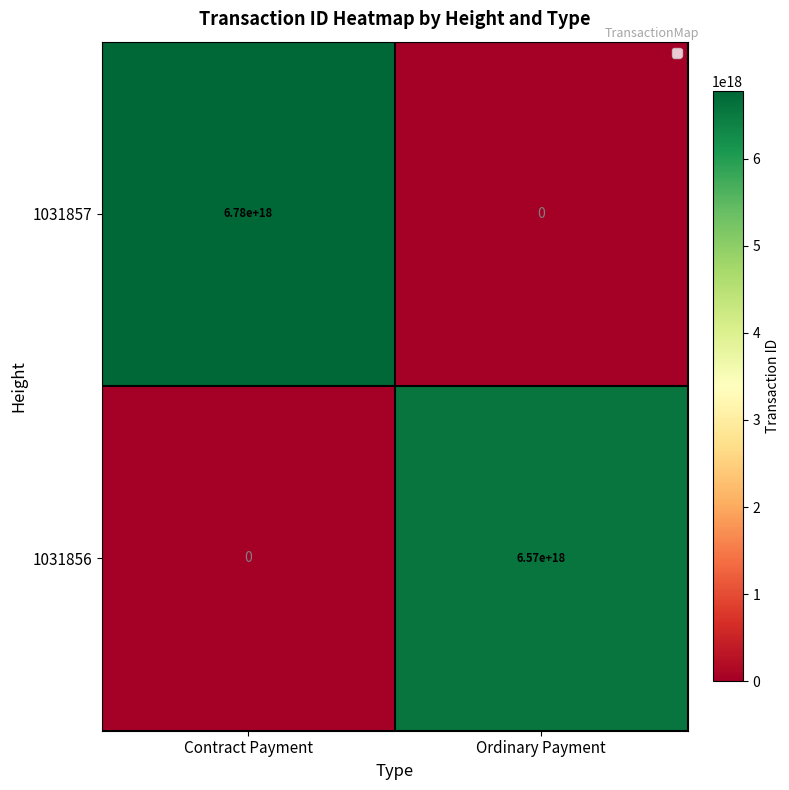

Which series has the widest spread of values?

1031857